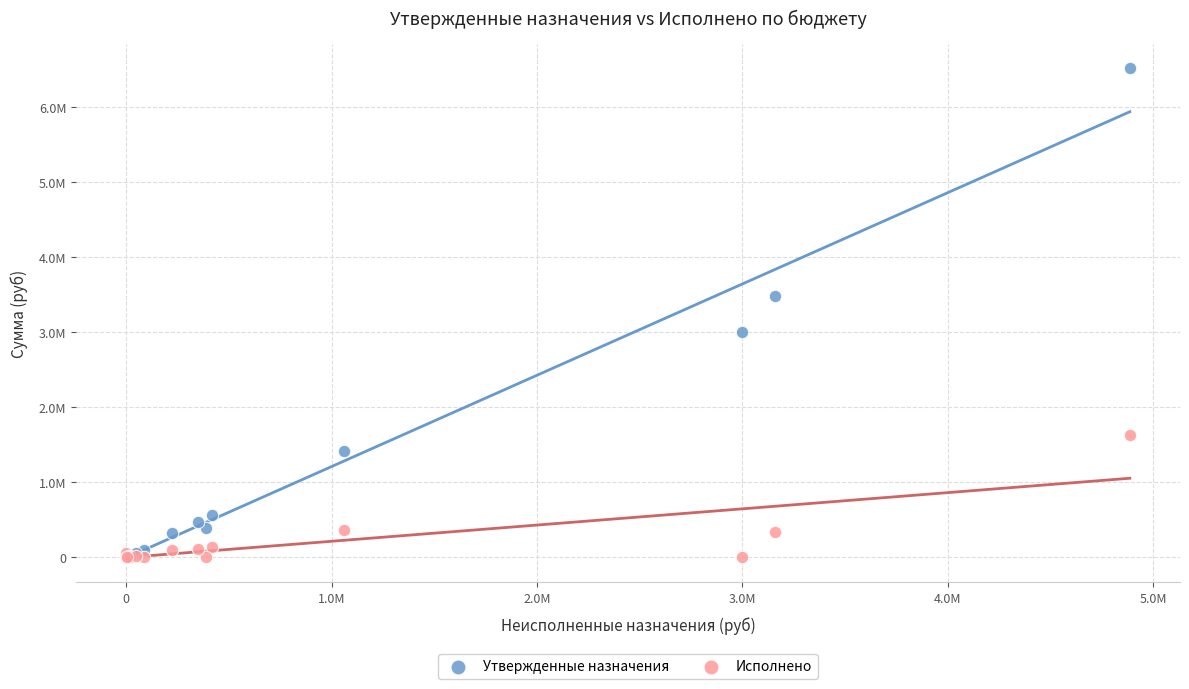

Which series reaches the maximum Y coordinate?

Утвержденные назначения